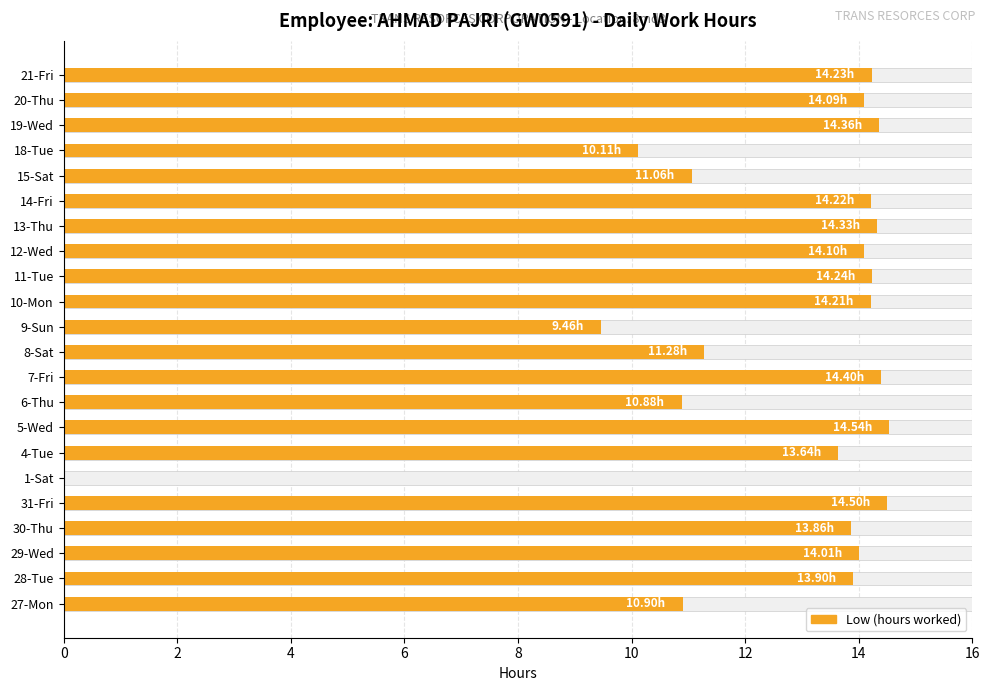

Is it true that the value at 18-Tue is 10.1?

True